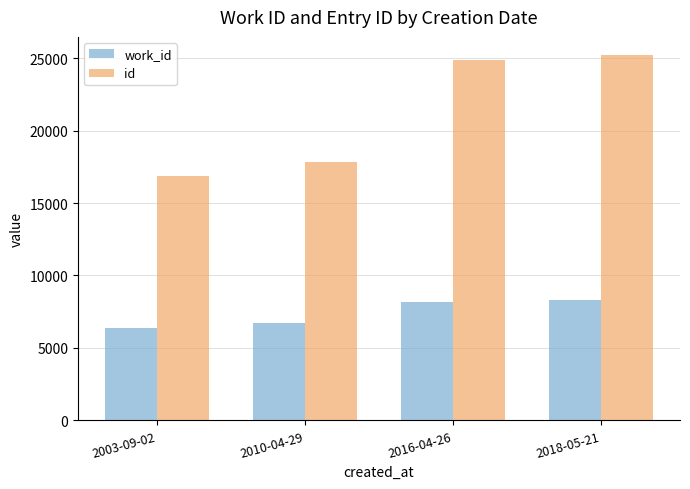

What is the label of the 2nd bar from the left?

2010-04-29